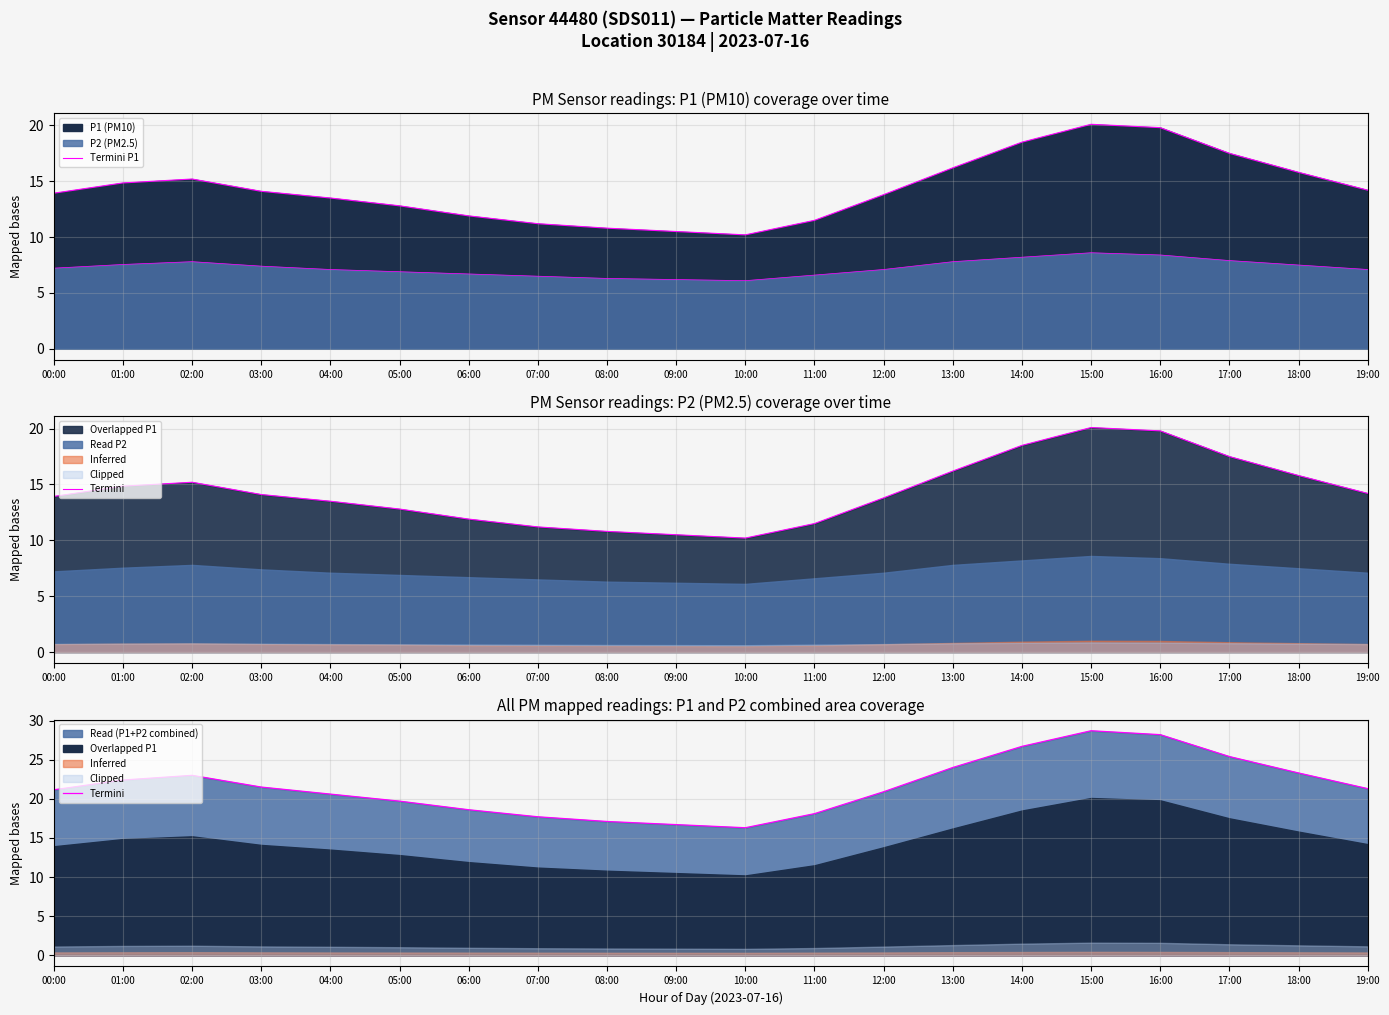

Is the value of Termini P1 at 11:00 greater than the value of Termini at 08:00?

No